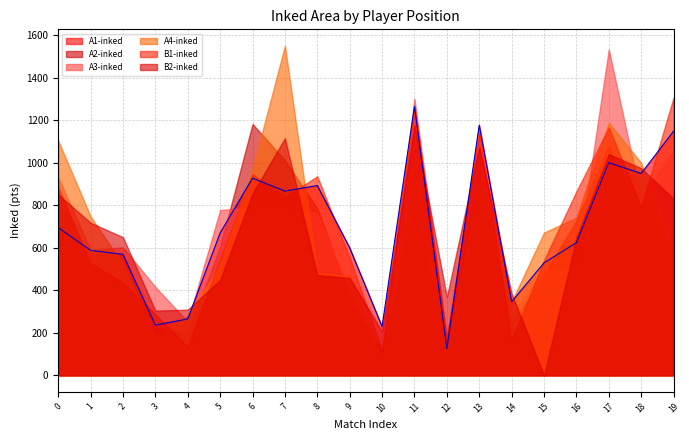

Does the chart display data point markers on the line(s)?

No